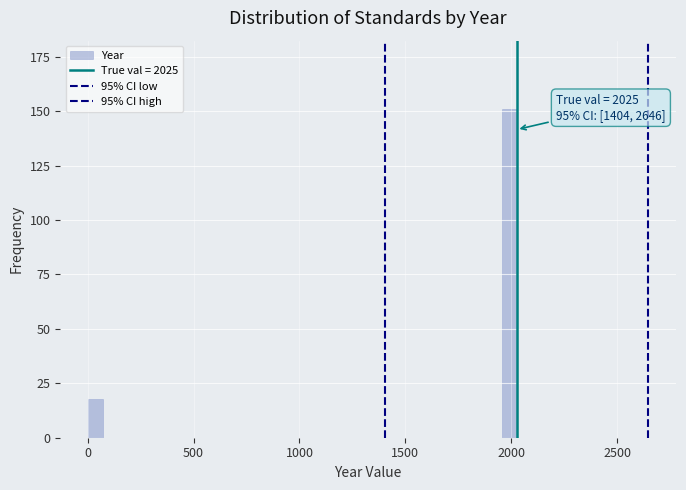

Read against the x-axis, roughly where is the centre of the tallest bar?

2000